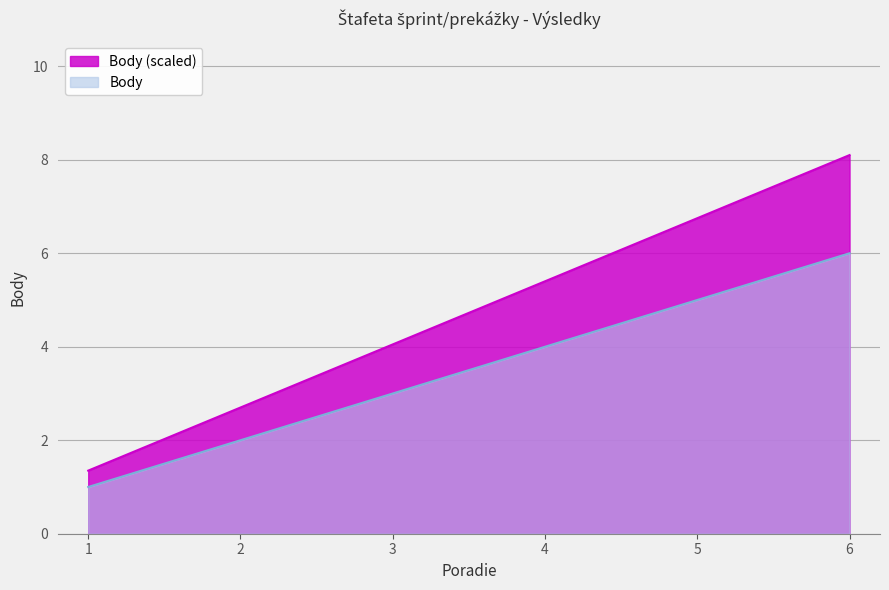

What is the difference between the maximum and minimum values?

6.8